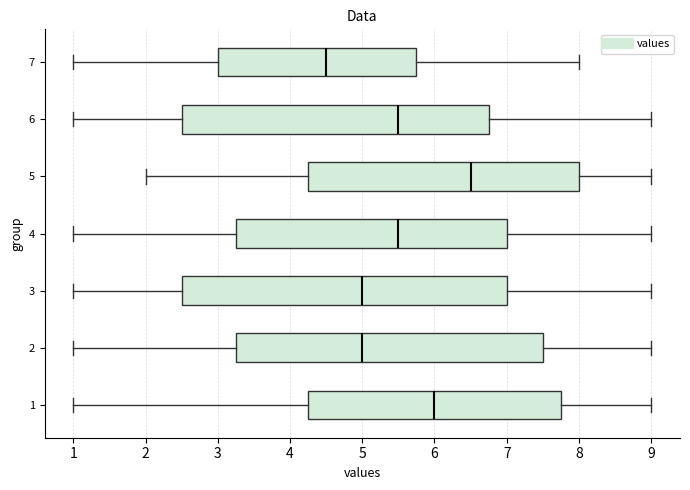

Comparing the boxes themselves (not the whiskers), which one is the widest?

3